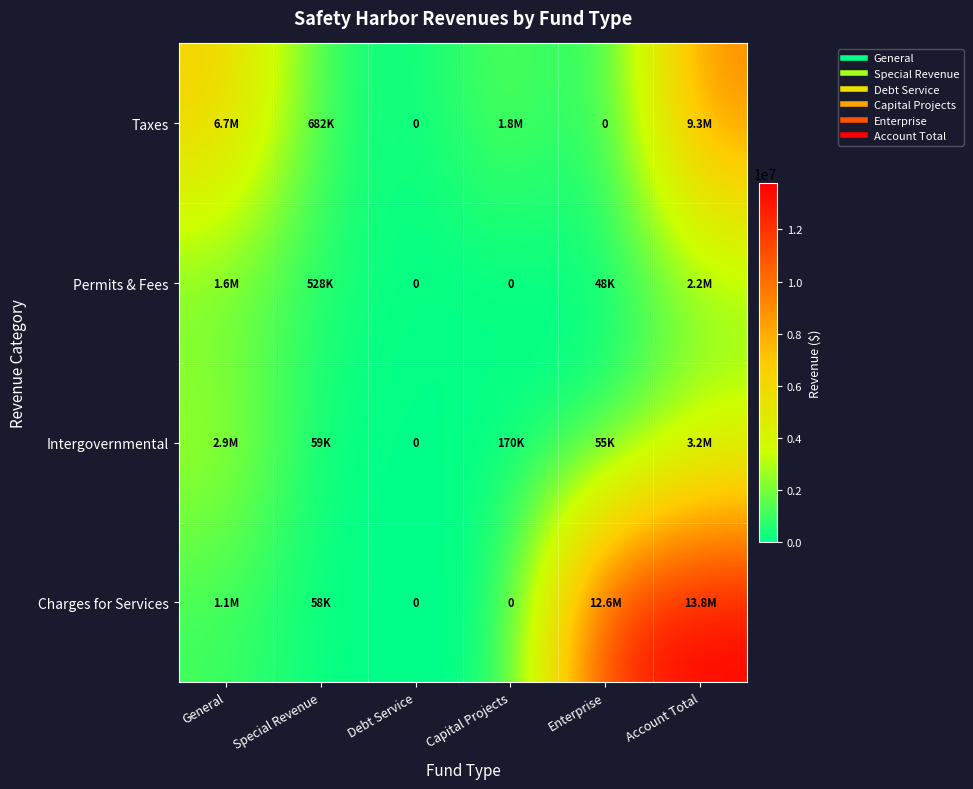

Which series changed the most between Debt Service and Account Total?

Charges for Services